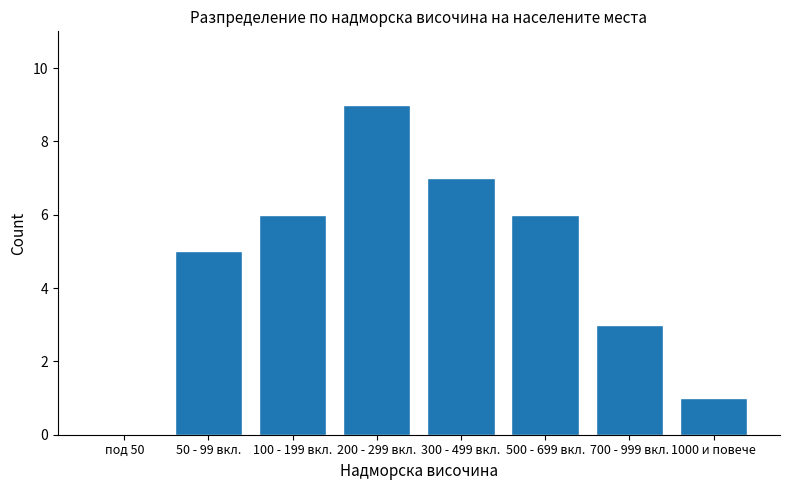

Reading left to right, extract all data points from this chart.

под 50=0	50 - 99 вкл.=5	100 - 199 вкл.=6	200 - 299 вкл.=9	300 - 499 вкл.=7	500 - 699 вкл.=6	700 - 999 вкл.=3	1000 и повече=1